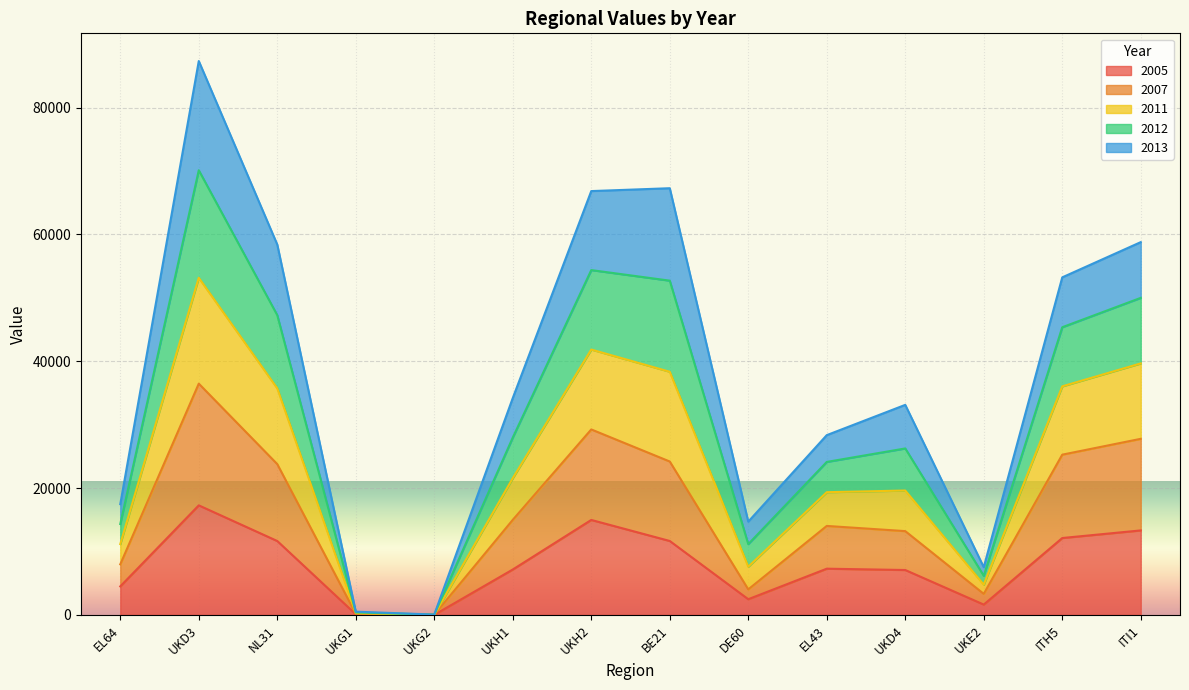

At which category is the sum across all series the highest?

UKD3